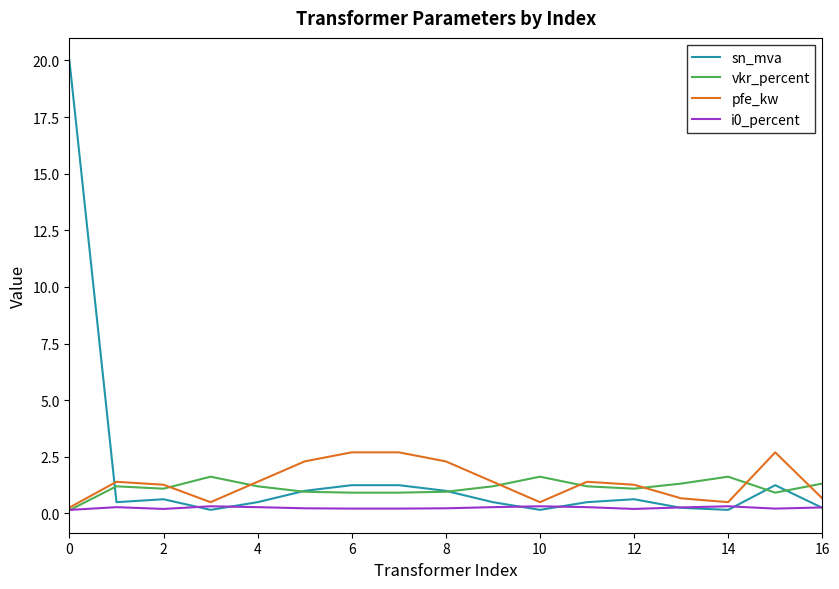

True or false: pfe_kw and sn_mva intersect in this chart.

True